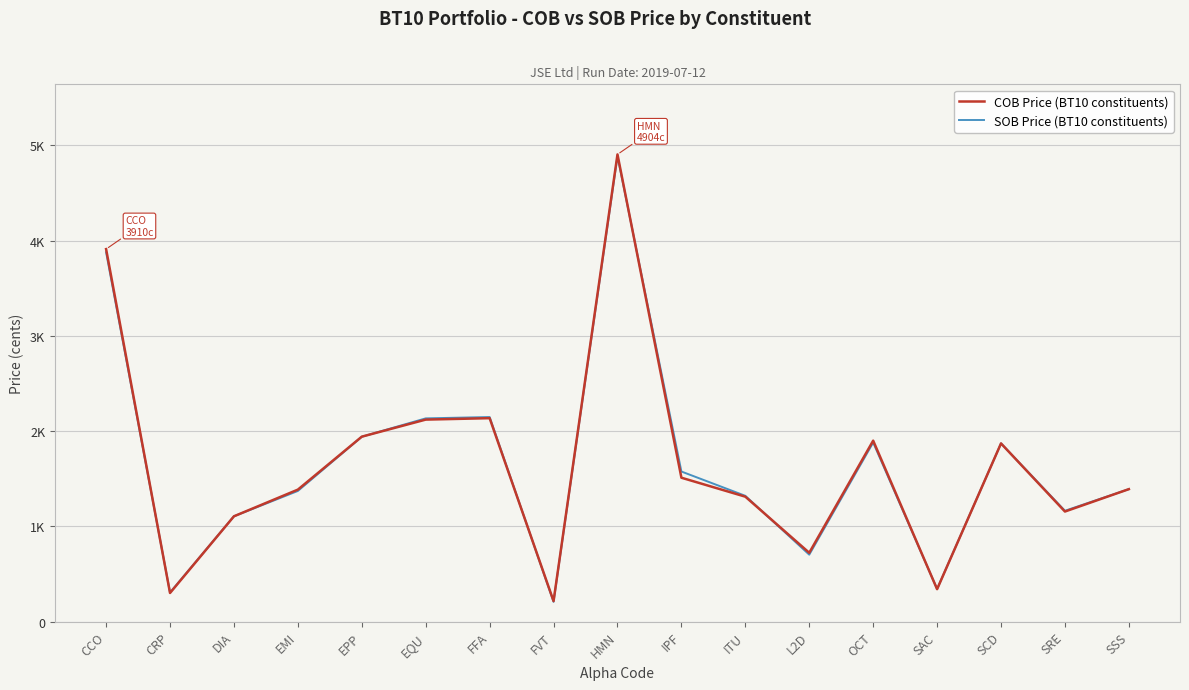

What are all the series names shown in the legend?

COB Price (BT10 constituents), SOB Price (BT10 constituents)